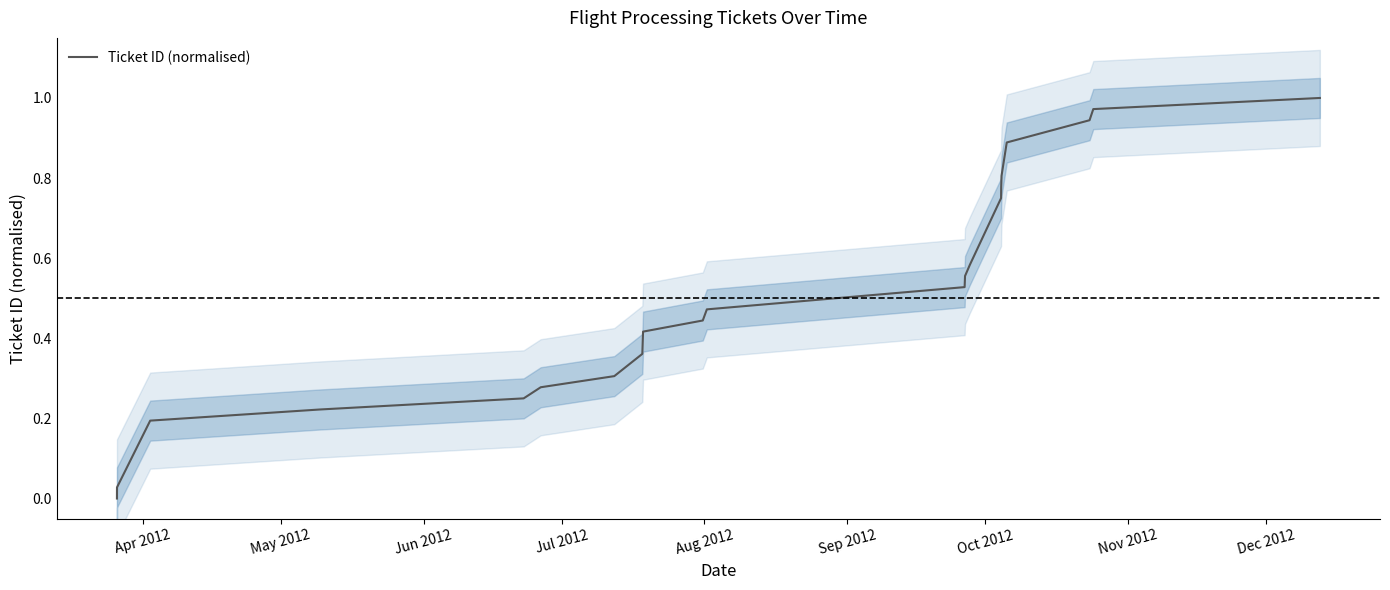

What position from the left is Nov 2012?

8